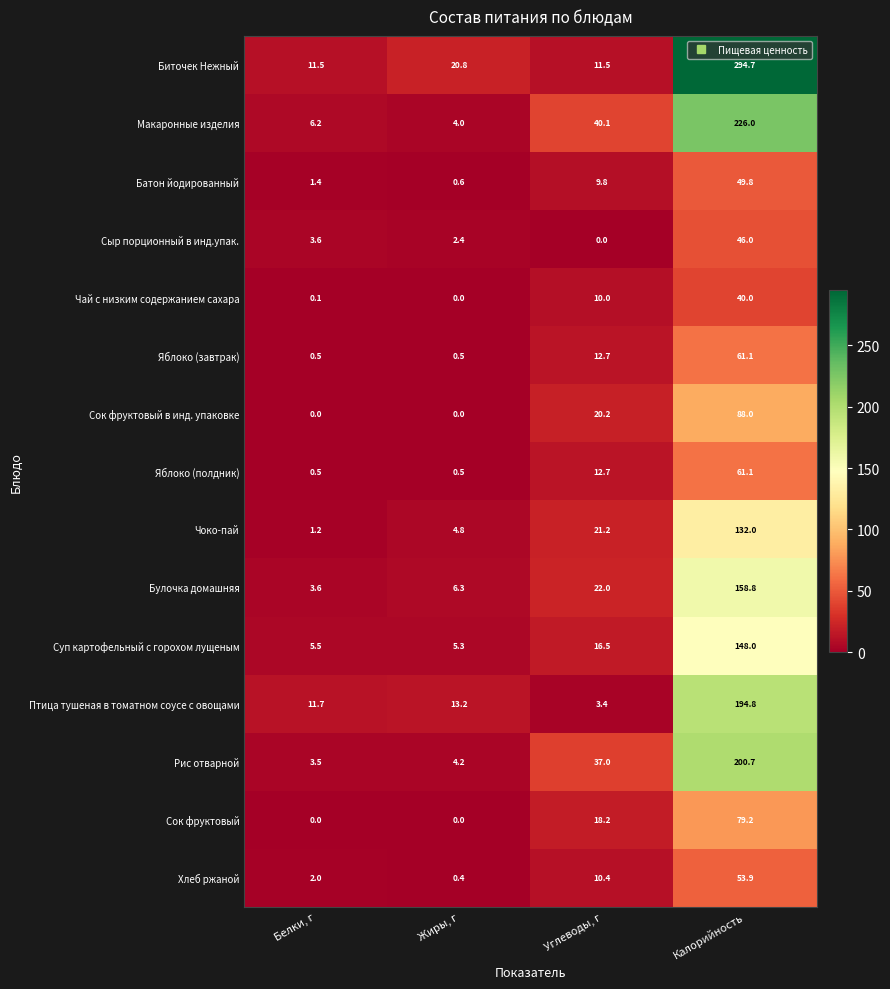

What is the total value across all series at Белки, г?

51.3